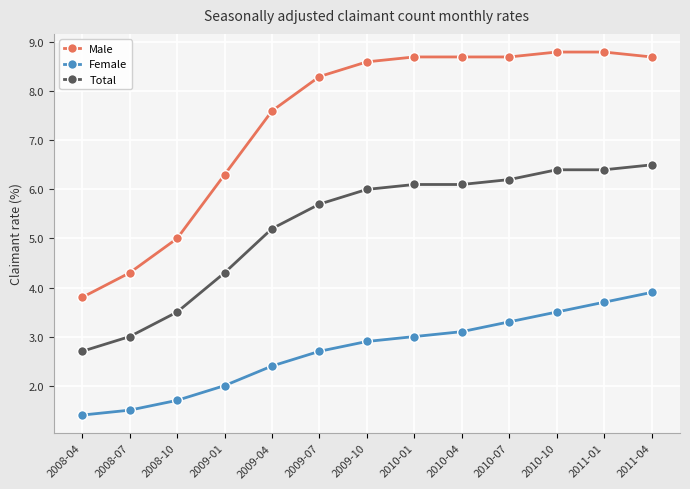

What is the average value of the Total series?

5.2